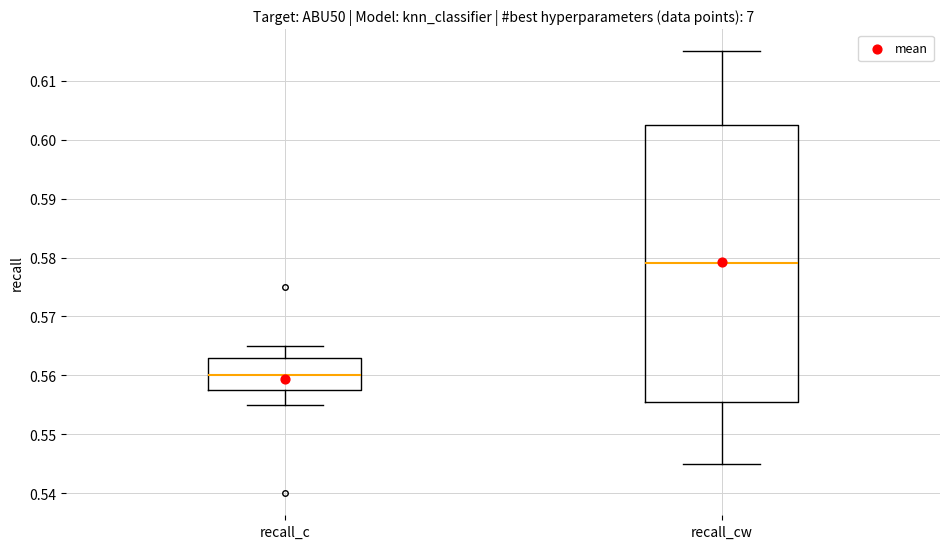

Where is the lower edge of the box for recall_c on the y-axis? The values are not printed on the chart, so give them approximately, as read against the axis.

0.558